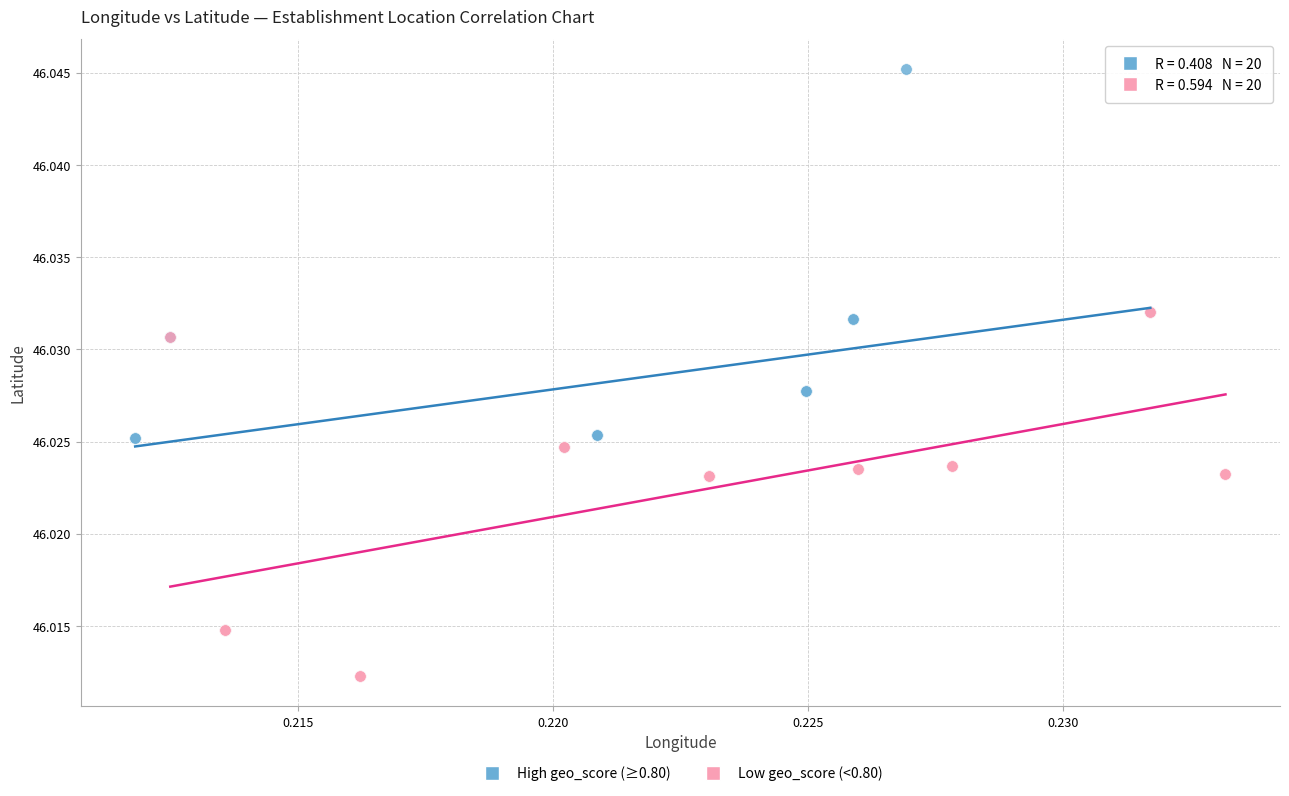

What are all the series names shown in the legend?

High geo_score (≥0.80), Low geo_score (<0.80)